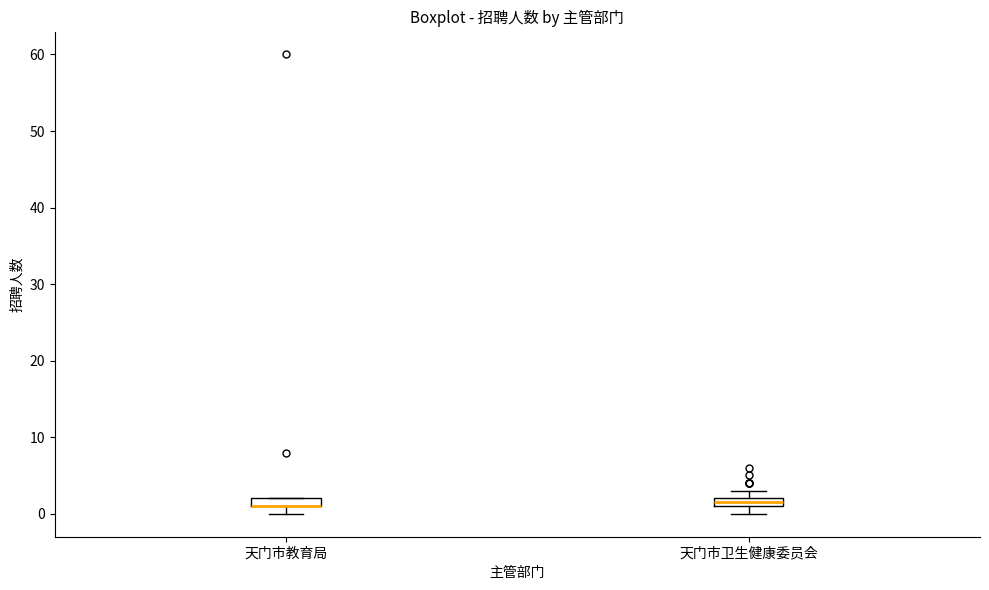

Where is the lower edge of the box for 天门市卫生健康委员会 on the y-axis? The values are not printed on the chart, so give them approximately, as read against the axis.

1